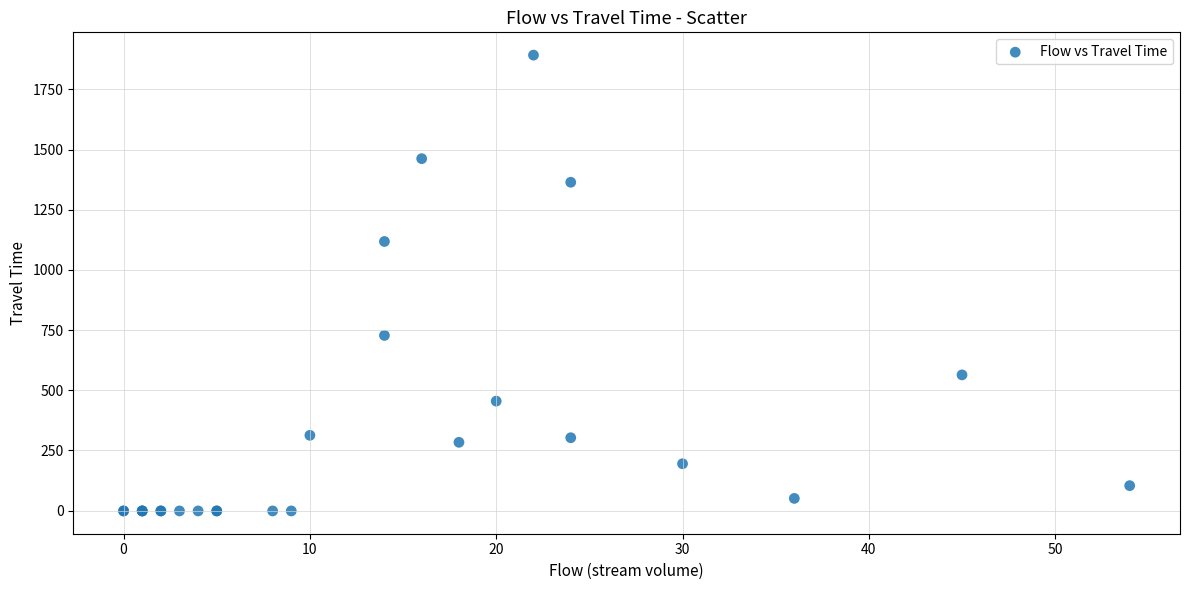

What Y value in the scatter plot is closest to 945?

1118